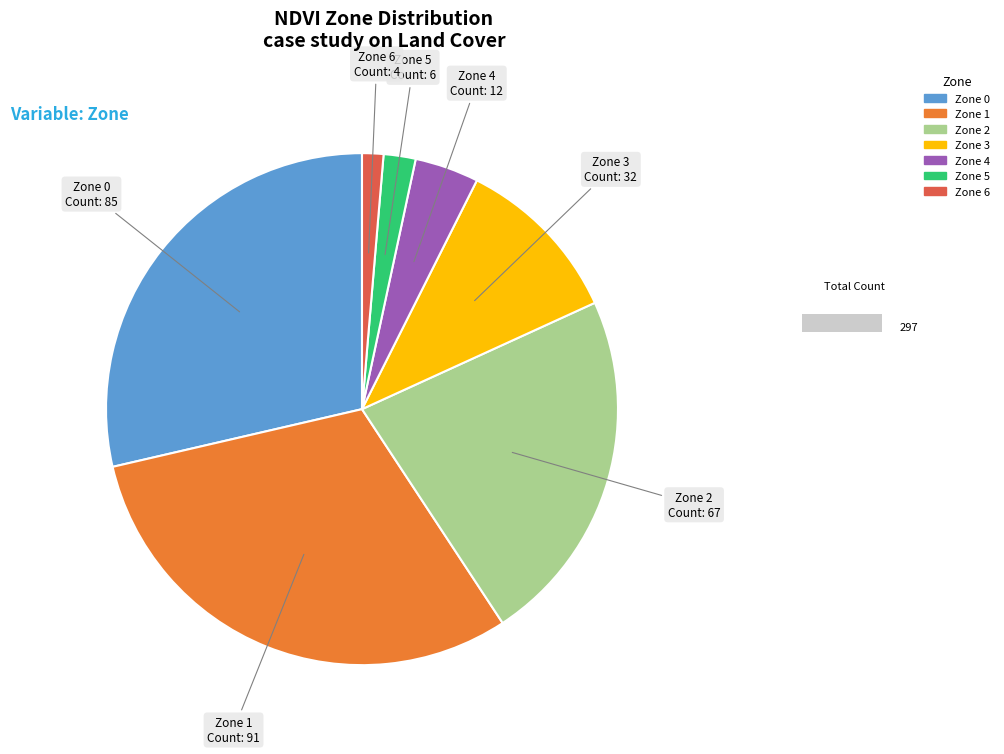

What portion of the pie excludes Zone 6?

98.7%